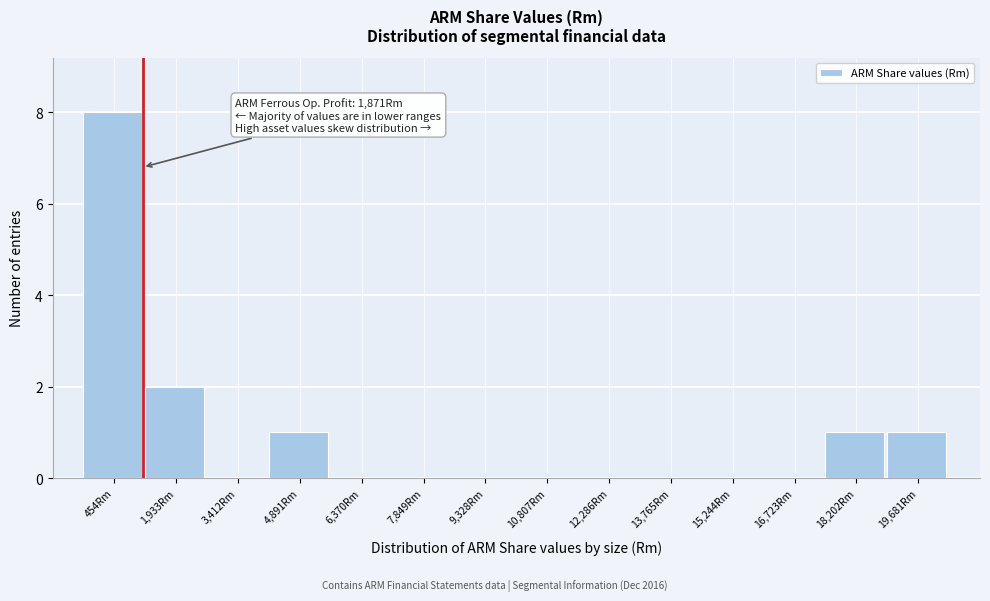

Reading right to left, what are all the values shown in this chart?

19,681Rm=1	18,202Rm=1	16,723Rm=0	15,244Rm=0	13,765Rm=0	12,286Rm=0	10,807Rm=0	9,328Rm=0	7,849Rm=0	6,370Rm=0	4,891Rm=1	3,412Rm=0	1,933Rm=2	454Rm=8